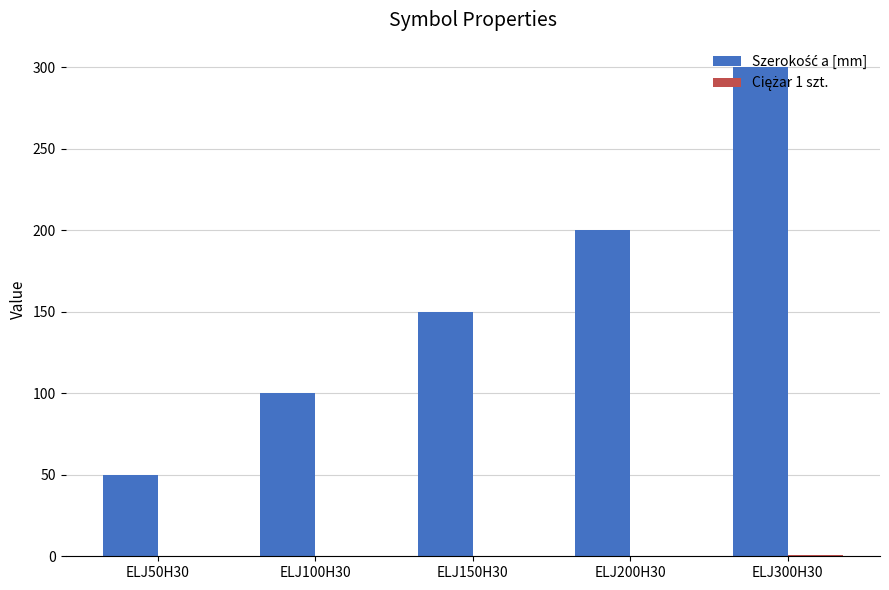

Which label corresponds to the largest value in the chart?

ELJ300H30